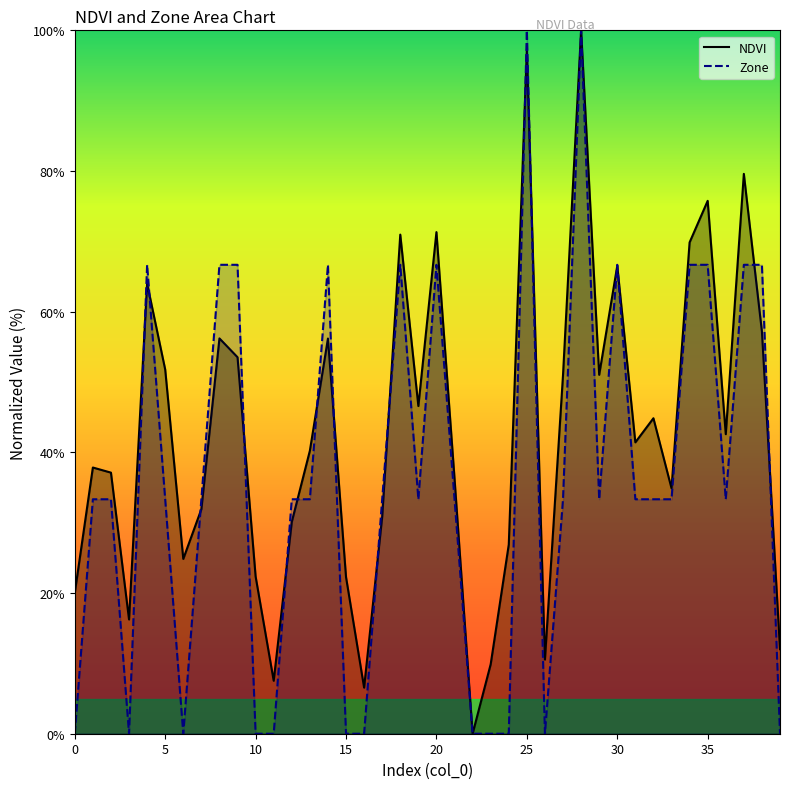

Is the value of Zone at 25 greater than the value of NDVI at 28?

No